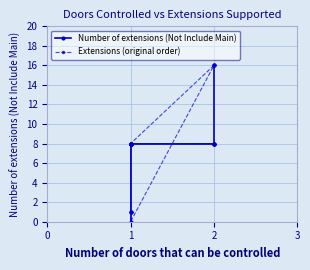

What are all the series names shown in the legend?

Number of extensions (Not Include Main), Extensions (original order)